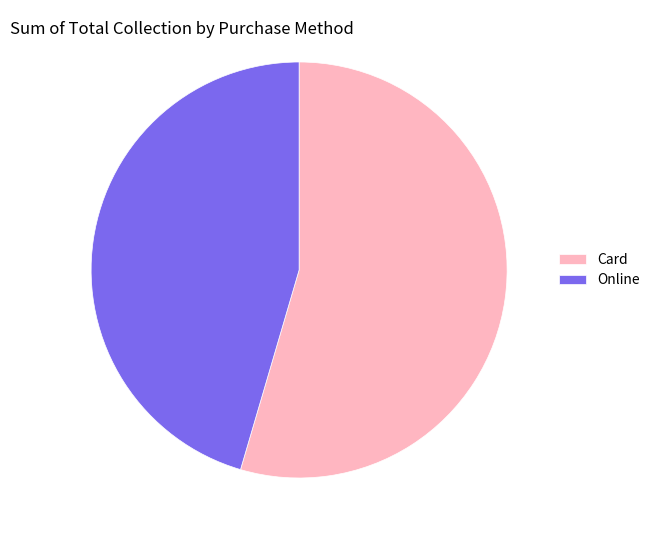

True or false: Online accounts for 55% of the total.

False